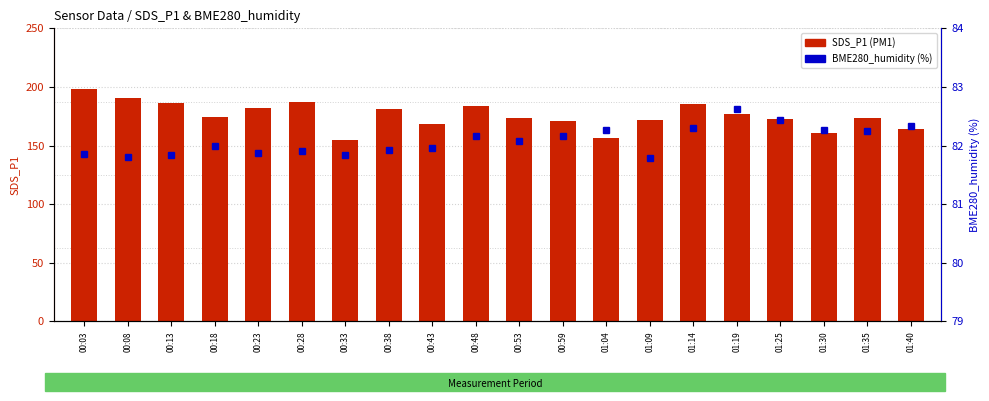

What is the label of the 7th bar from the right?

01:09